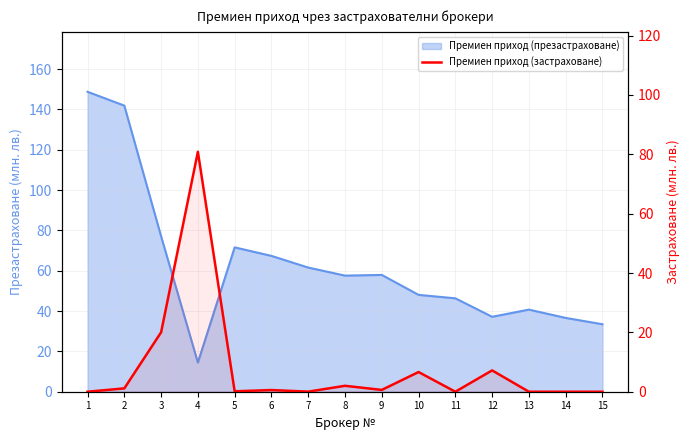

True or false: the data shows 0.6 at 9.

True